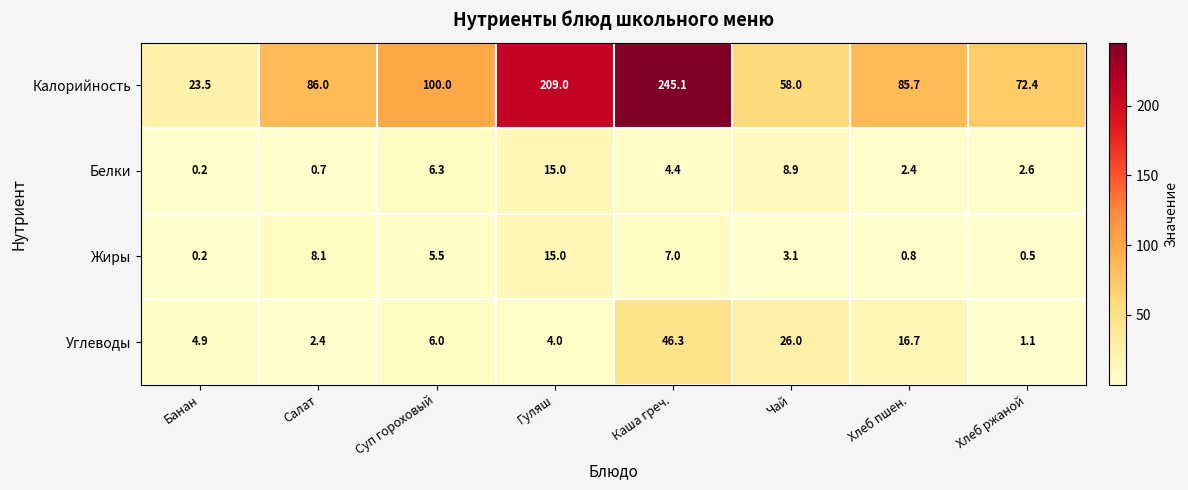

Where is Углеводы nearest to the value 23?

Чай